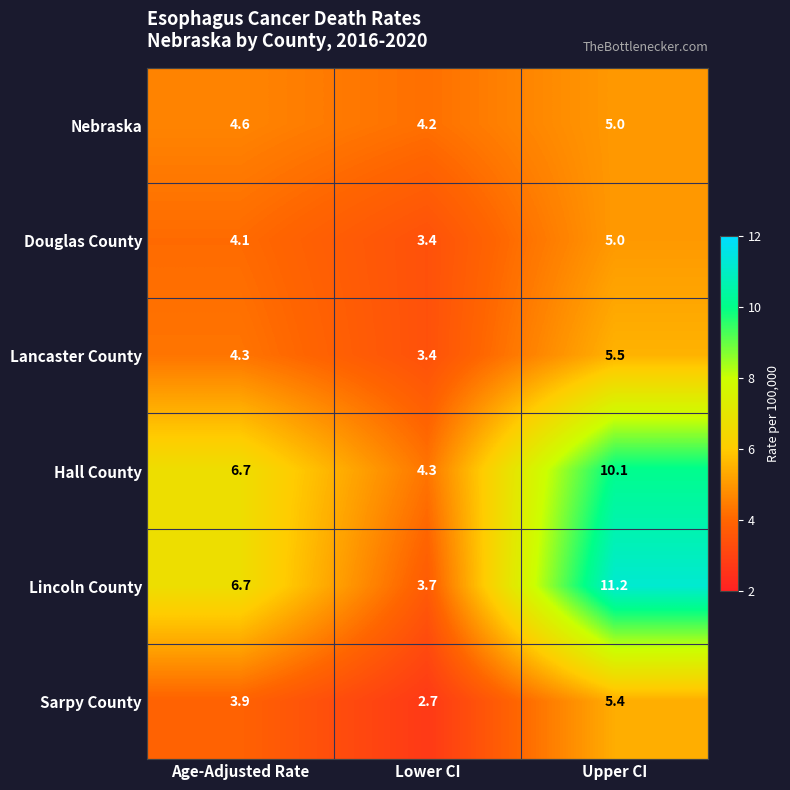

What is the maximum value shown in the chart?

11.2